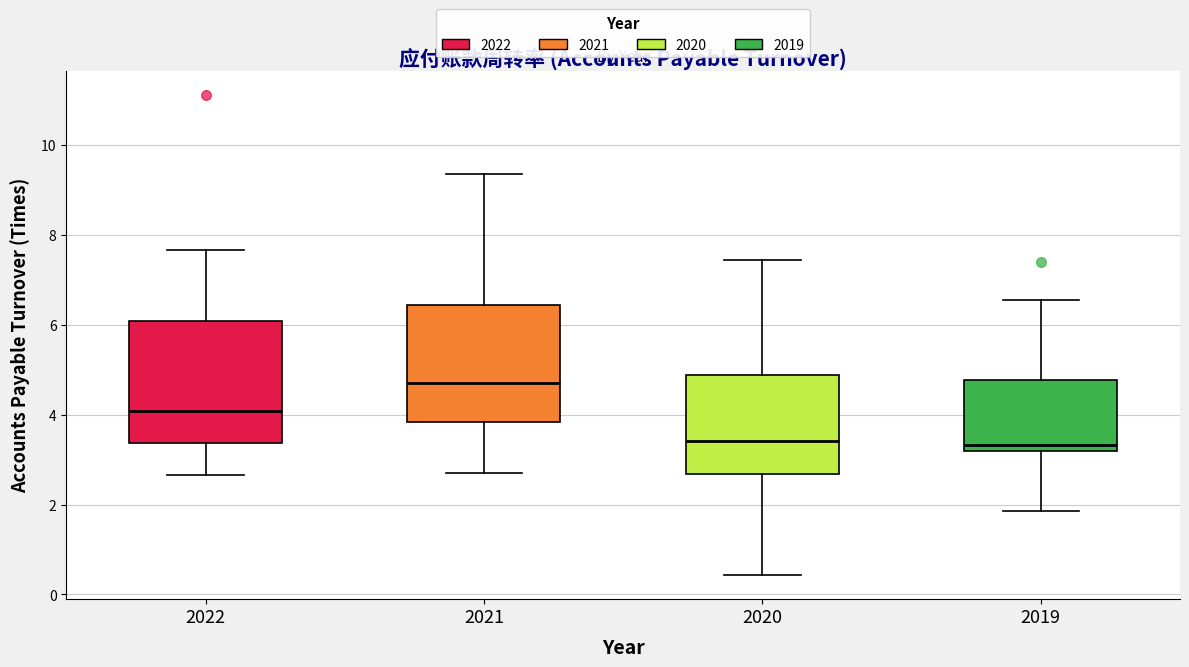

Reading left to right, read every box against the y-axis: the position of its median line, the range the box covers, and the ends of its whiskers. The values are not printed on the chart, so give them approximately, as read against the axis.

2022: median 4.0, box 3.4 to 6.0, whiskers 2.6 to 7.6
2021: median 4.8, box 3.8 to 6.4, whiskers 2.8 to 9.4
2020: median 3.4, box 2.6 to 4.8, whiskers 0.4 to 7.4
2019: median 3.4, box 3.2 to 4.8, whiskers 1.8 to 6.6